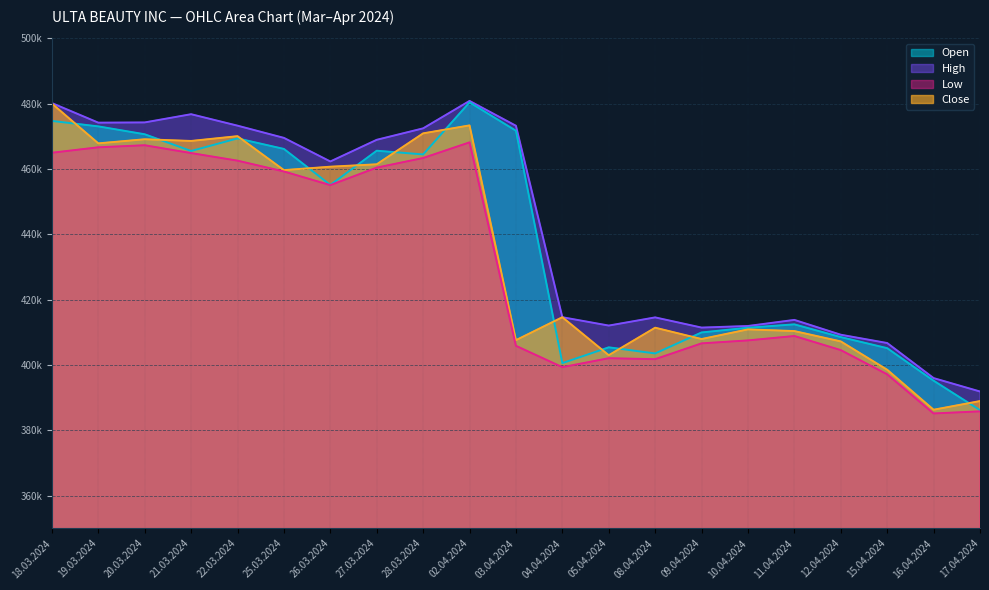

Reading left to right, transcribe all the data shown in this chart.

Open: 18.03.2024=474740	19.03.2024=473067	20.03.2024=470657	21.03.2024=465537	22.03.2024=469395	25.03.2024=466166	26.03.2024=455139	27.03.2024=465620	28.03.2024=464486	02.04.2024=480427	03.04.2024=471739	04.04.2024=400602	05.04.2024=405427	08.04.2024=403559	09.04.2024=409983	10.04.2024=411431	11.04.2024=412461	12.04.2024=408560	15.04.2024=405172	16.04.2024=395221	17.04.2024=386198
High: 18.03.2024=480211	19.03.2024=474211	20.03.2024=474280	21.03.2024=476797	22.03.2024=473290	25.03.2024=469552	26.03.2024=462328	27.03.2024=468962	28.03.2024=472468	02.04.2024=480867	03.04.2024=473258	04.04.2024=414649	05.04.2024=412087	08.04.2024=414593	09.04.2024=411473	10.04.2024=411960	11.04.2024=413826	12.04.2024=409287	15.04.2024=406748	16.04.2024=396012	17.04.2024=391903
Low: 18.03.2024=464999	19.03.2024=466665	20.03.2024=467294	21.03.2024=464899	22.03.2024=462576	25.03.2024=459264	26.03.2024=455090	27.03.2024=460446	28.03.2024=463387	02.04.2024=468179	03.04.2024=405890	04.04.2024=399358	05.04.2024=402095	08.04.2024=401800	09.04.2024=406642	10.04.2024=407548	11.04.2024=408896	12.04.2024=404577	15.04.2024=397166	16.04.2024=385183	17.04.2024=385828
Close: 18.03.2024=480059	19.03.2024=467871	20.03.2024=469127	21.03.2024=468608	22.03.2024=470074	25.03.2024=459682	26.03.2024=460726	27.03.2024=461461	28.03.2024=470933	02.04.2024=473372	03.04.2024=407625	04.04.2024=414649	05.04.2024=403010	08.04.2024=411438	09.04.2024=407965	10.04.2024=410921	11.04.2024=410402	12.04.2024=407238	15.04.2024=398566	16.04.2024=386321	17.04.2024=388978